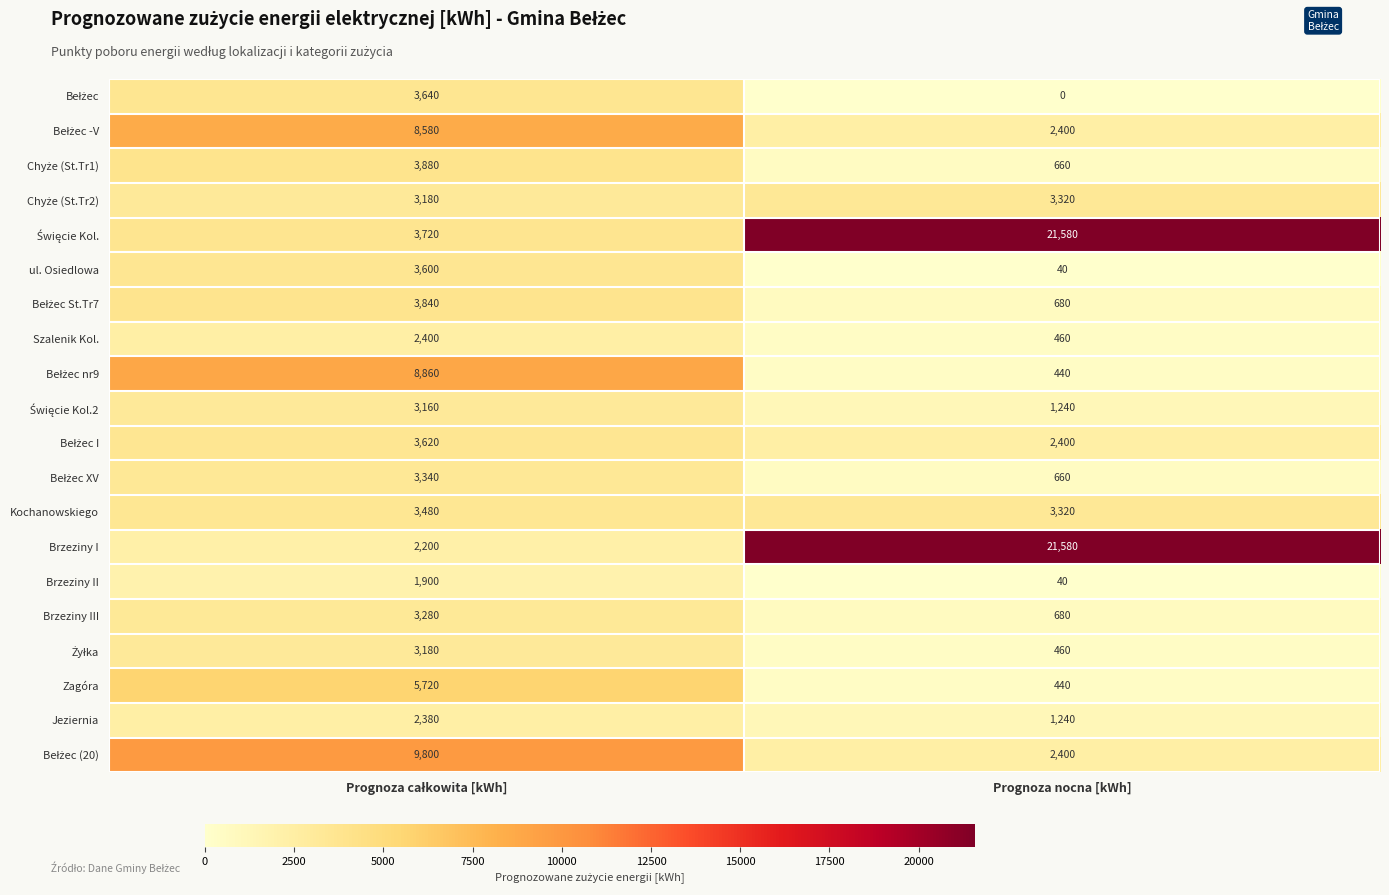

What is the difference between the highest and lowest values at Prognoza nocna [kWh]?

21580